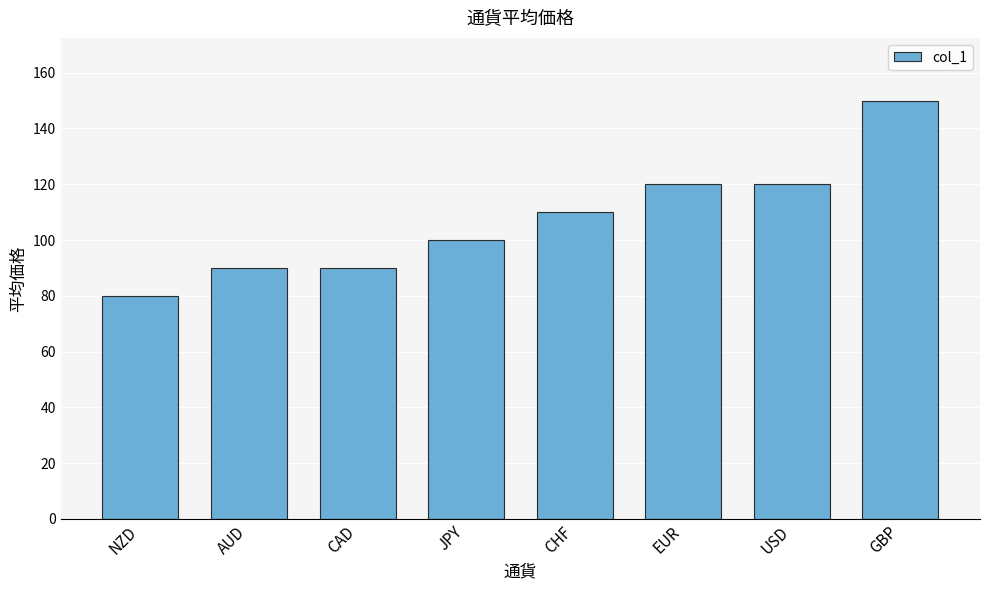

What is the average value?

108